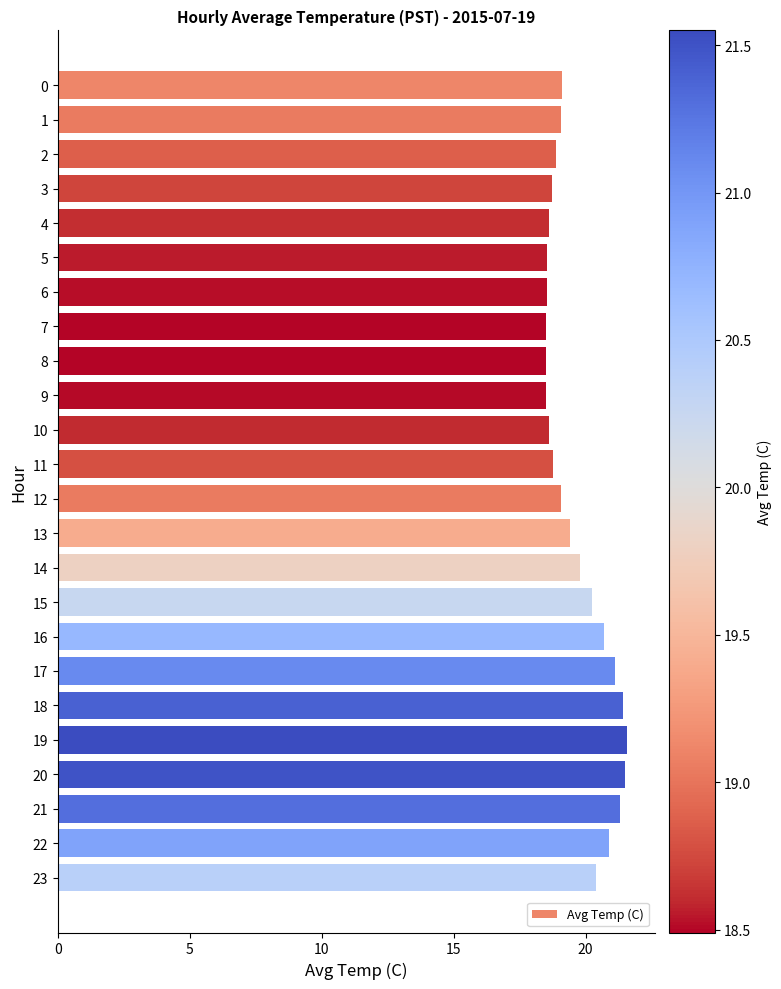

What is the difference between the maximum and minimum values?

3.1